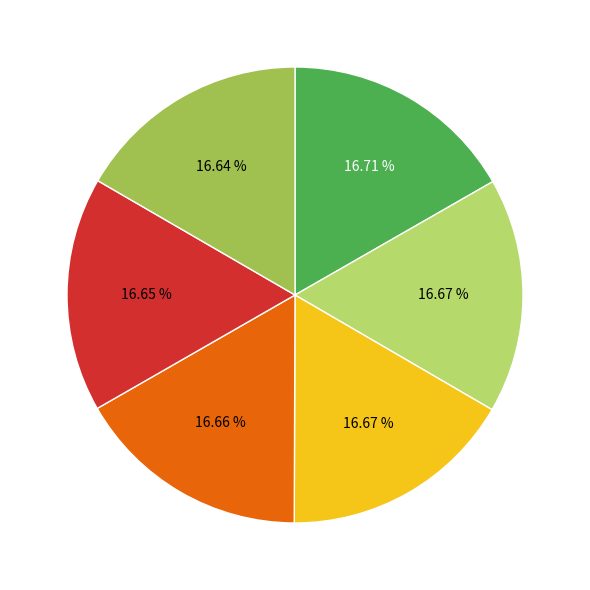

Is there any slice that represents more than half of the pie?

No